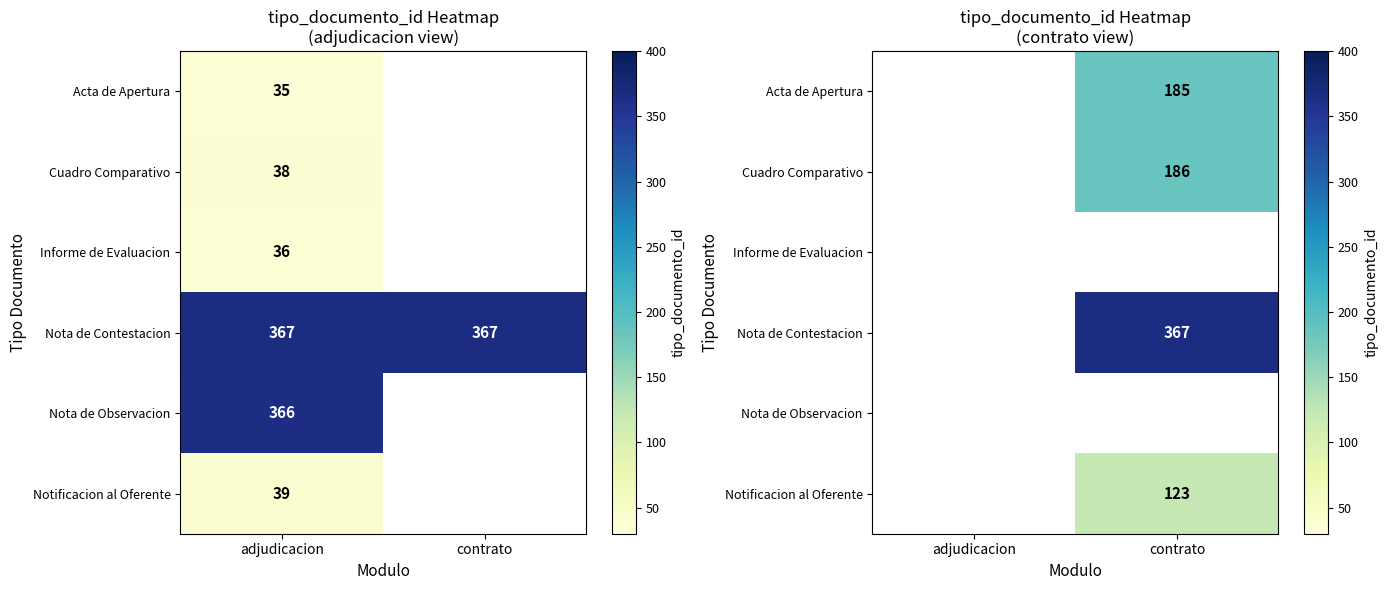

What is the maximum value shown in the chart?

367.0